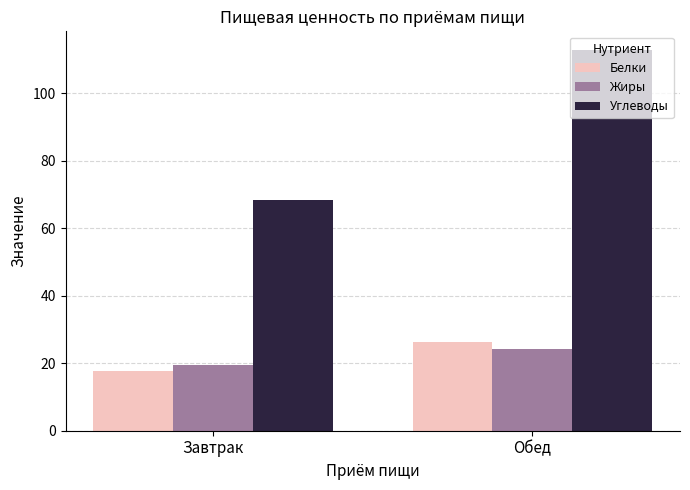

What is the value of the Углеводы bar at the 1st from the left?

68.4